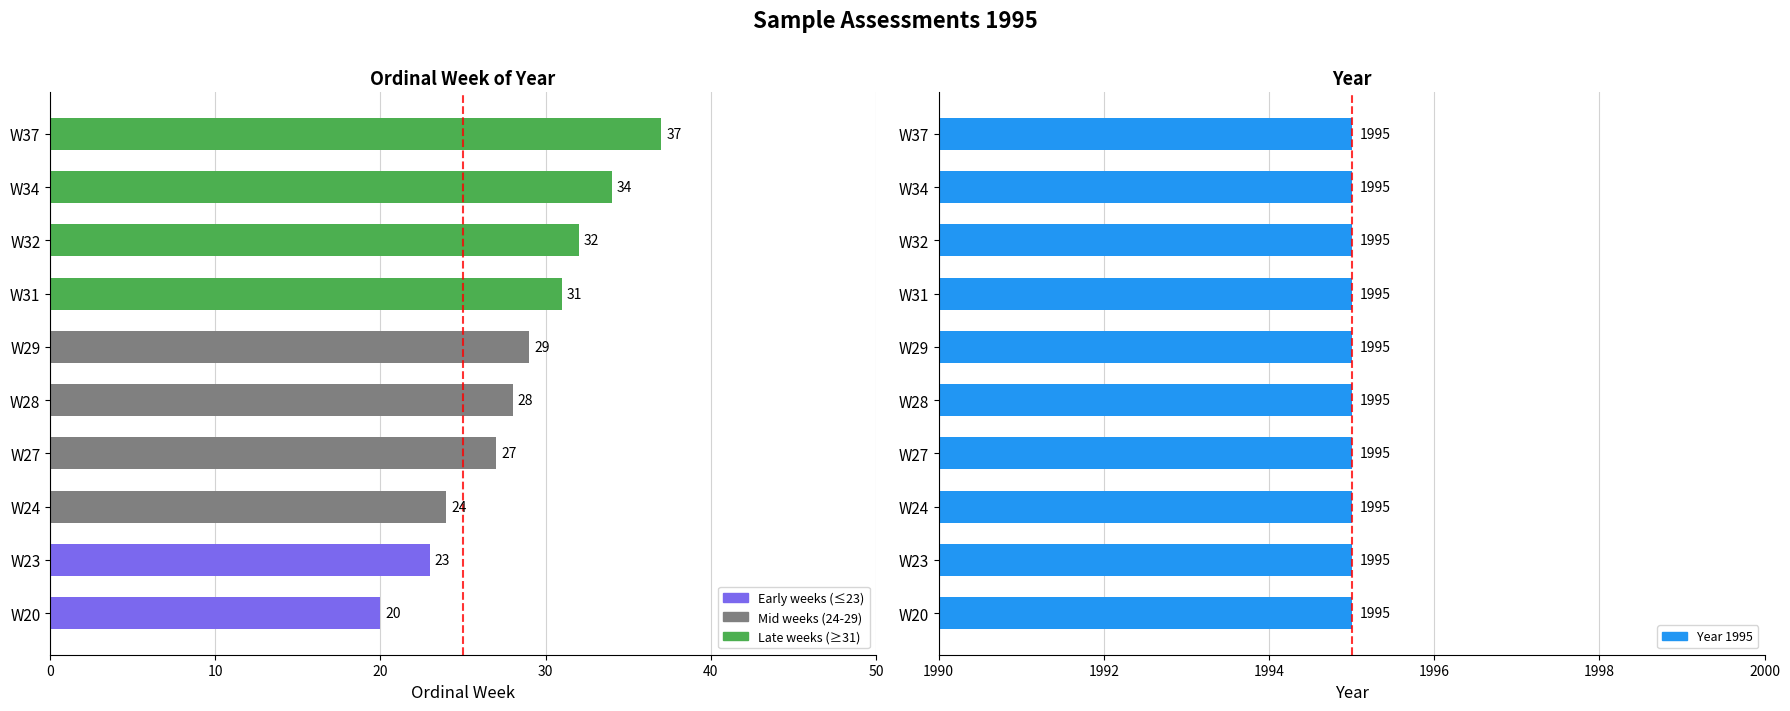

What is the maximum value shown in the chart?

37.0